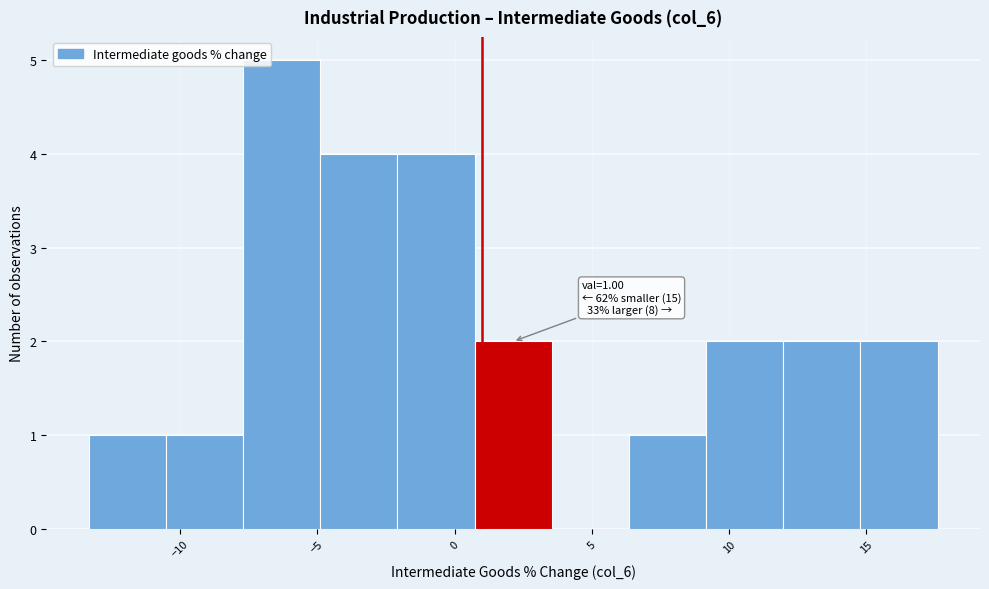

Over which range of the x-axis is the bar tallest?

-7.5 to -5.0